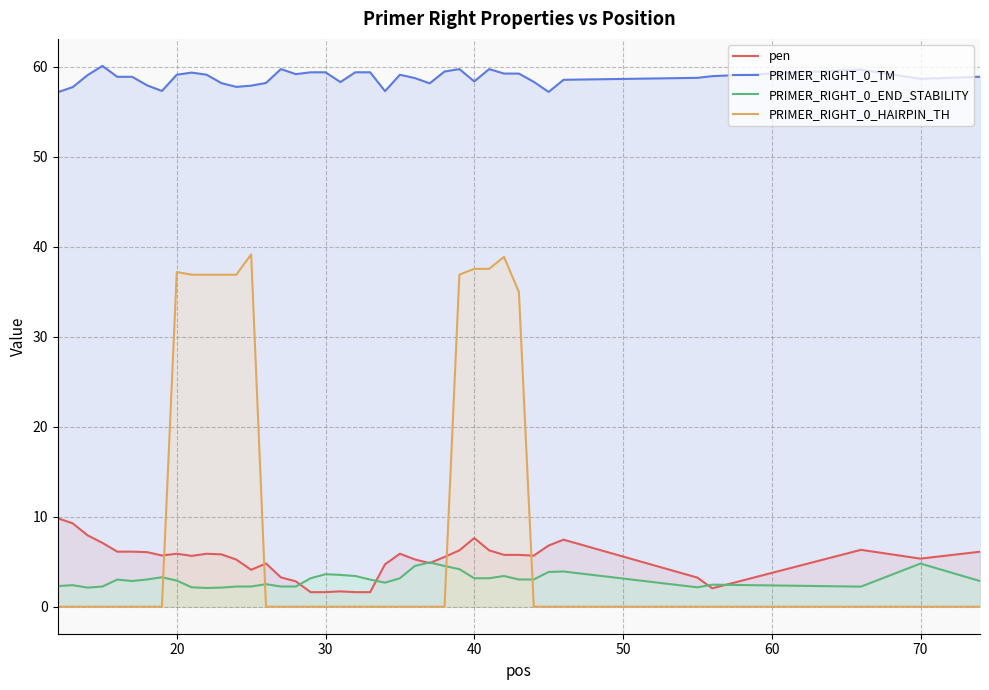

Which series has the largest range (max minus min)?

PRIMER_RIGHT_0_HAIRPIN_TH